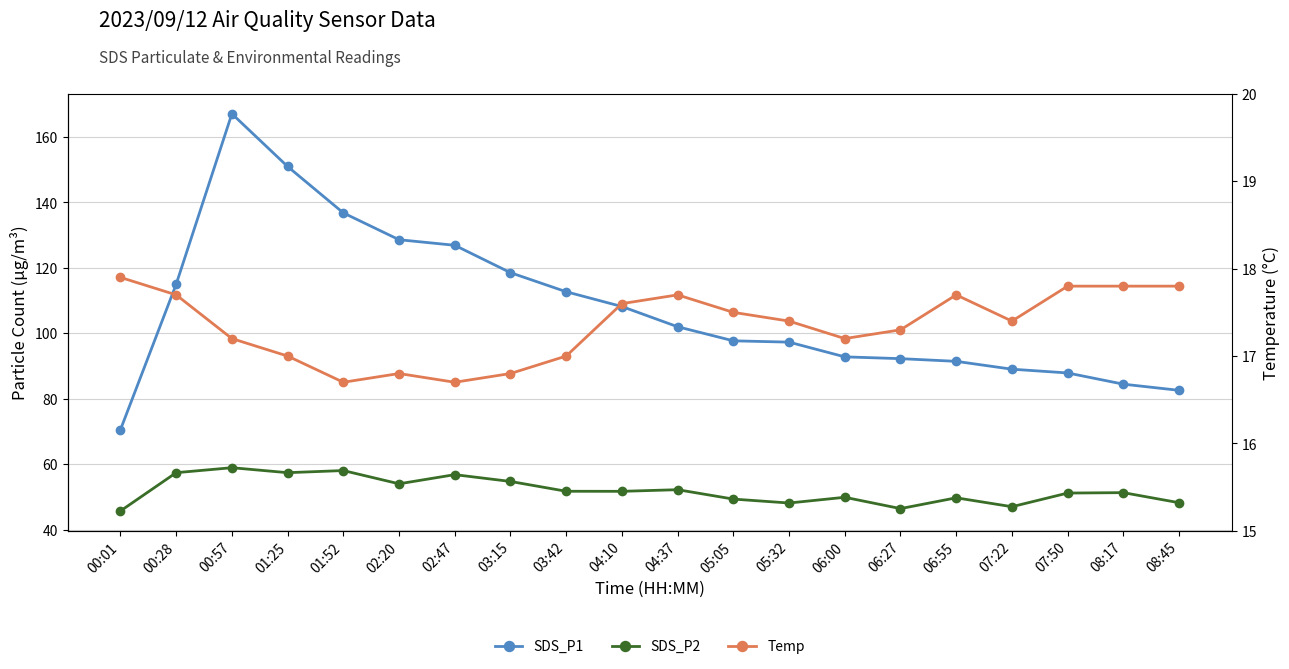

Rank the series by their maximum value, from highest to lowest.

SDS_P1, SDS_P2, Temp